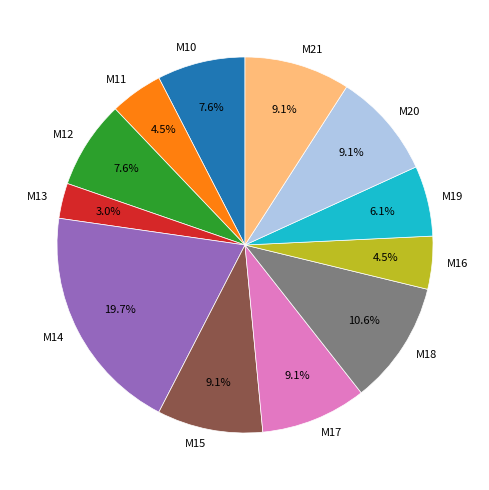

What percentage is the M15 slice, to the nearest percent?

9%